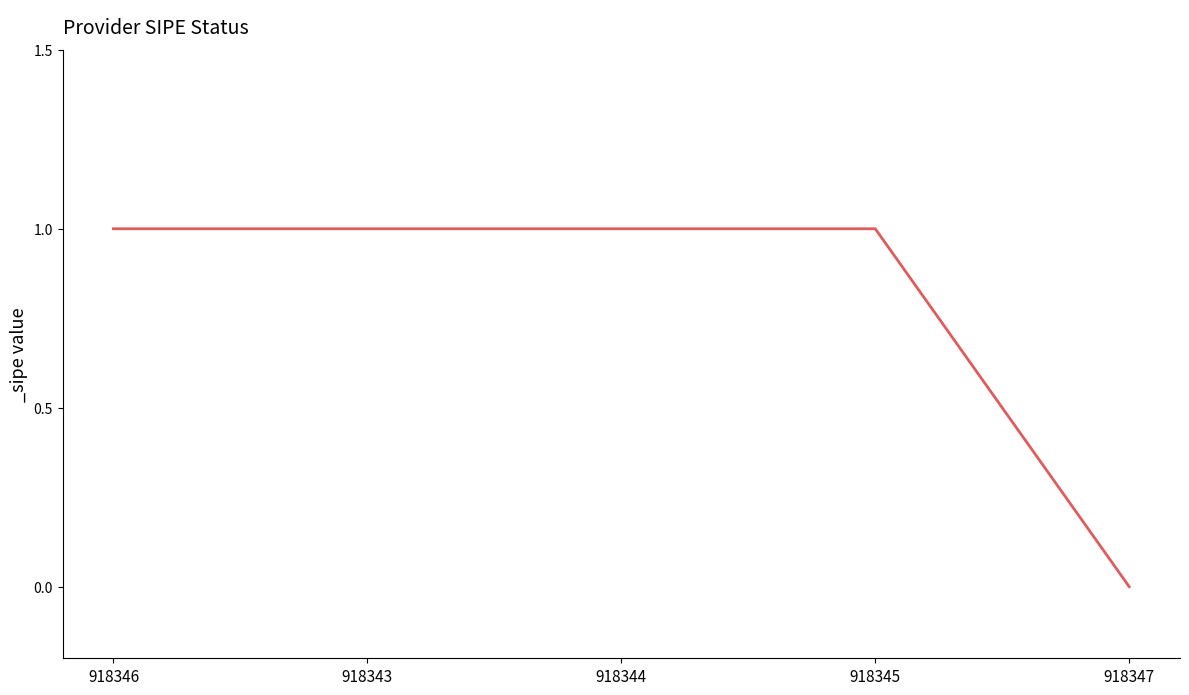

True or false: there are more than 2 points higher than both neighbors.

False